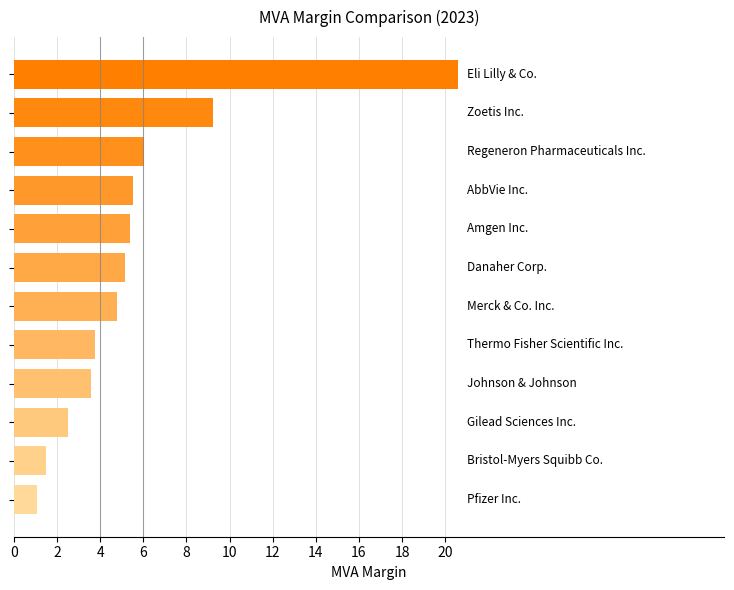

What is the value of the 12th bar from the top?

1.1